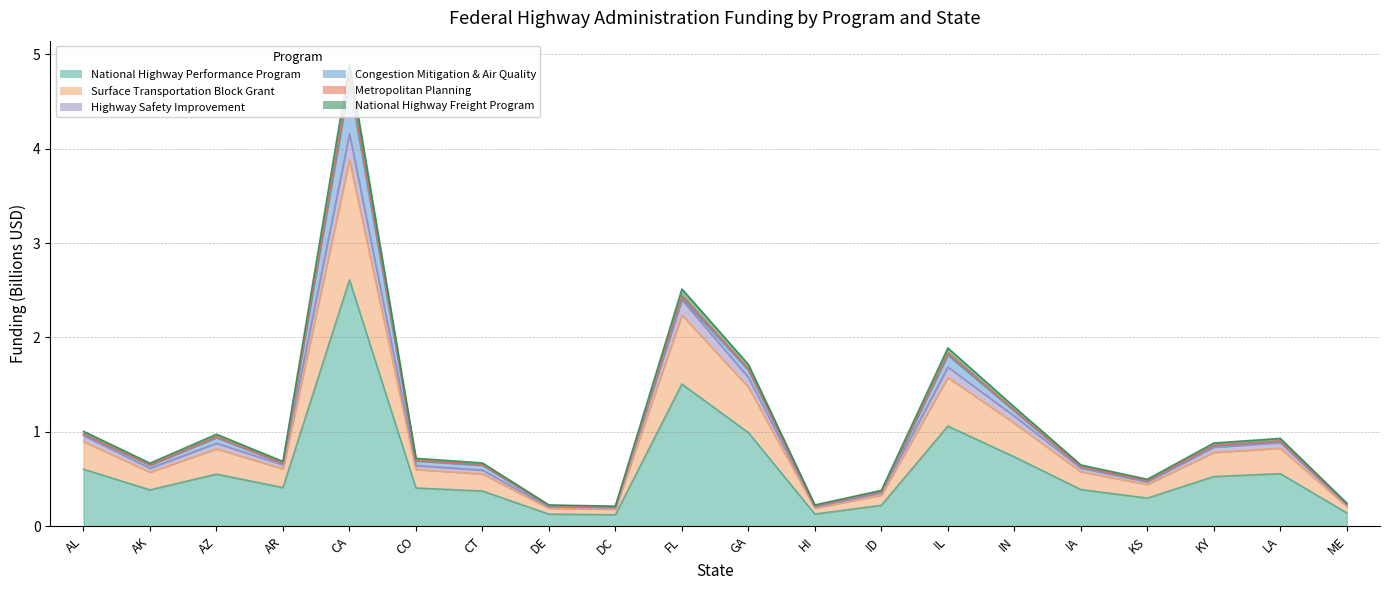

What is the lowest value of the National Highway Performance Program series?

0.1